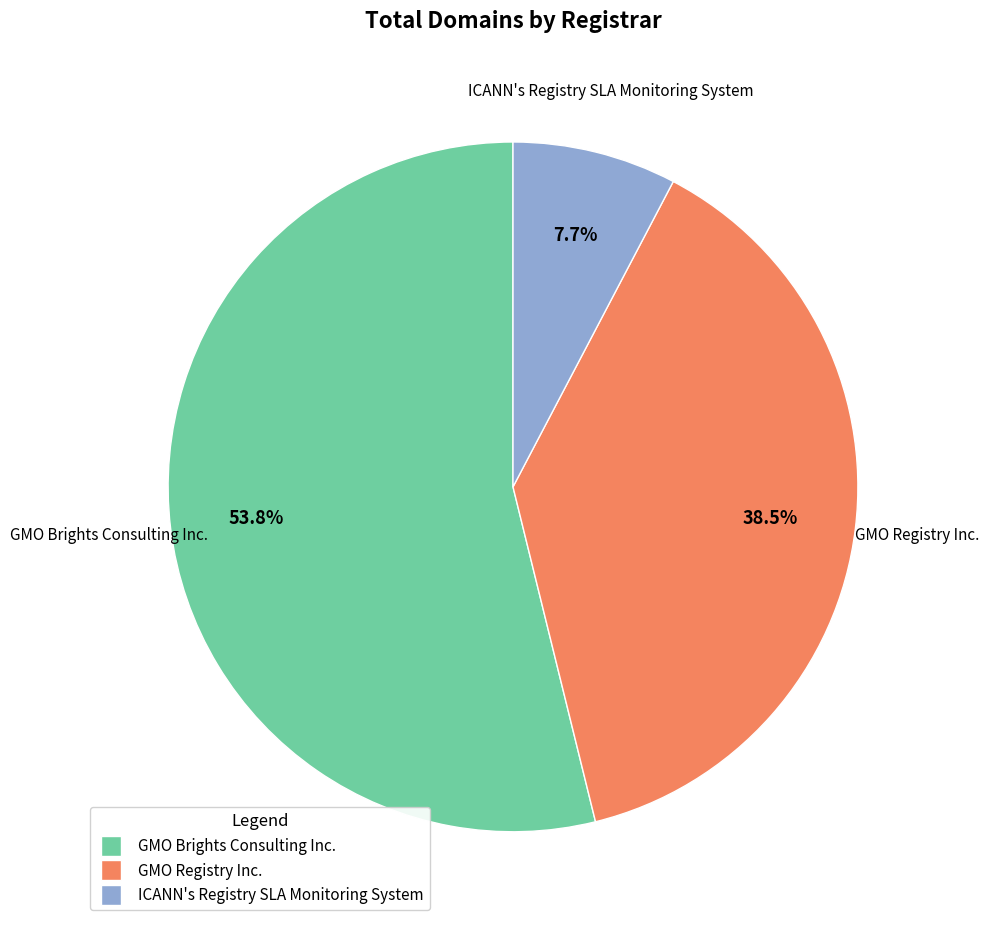

To the nearest percent, what percentage of the pie is GMO Brights Consulting Inc.?

54%